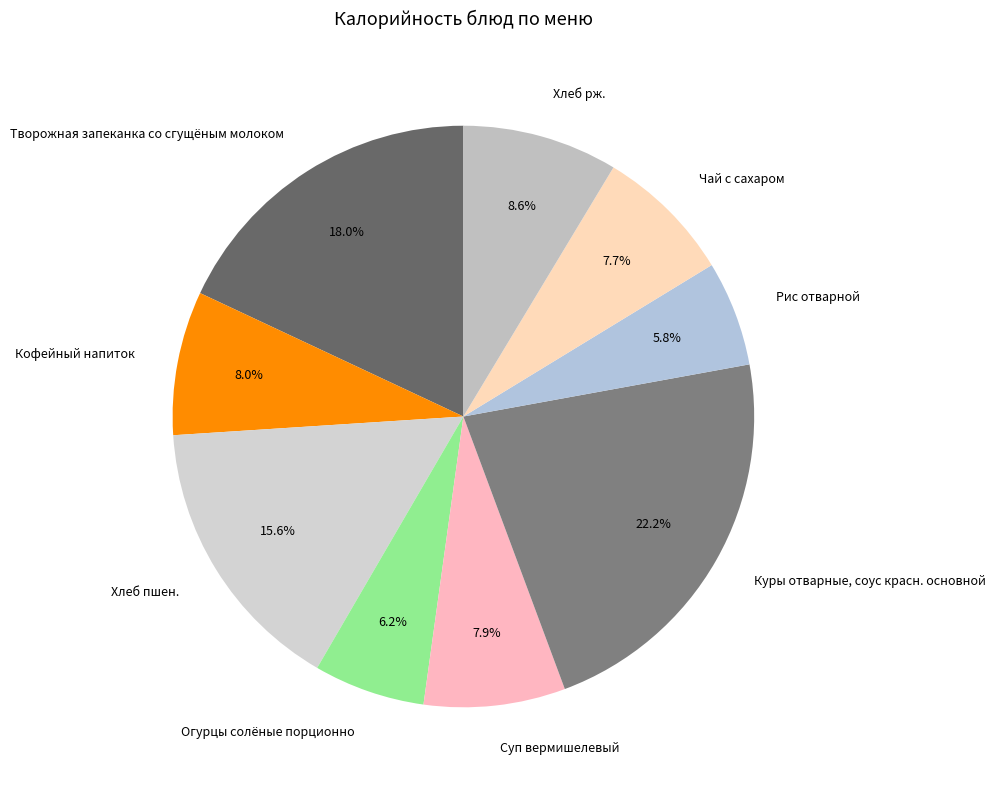

How many slices are in this pie chart?

9